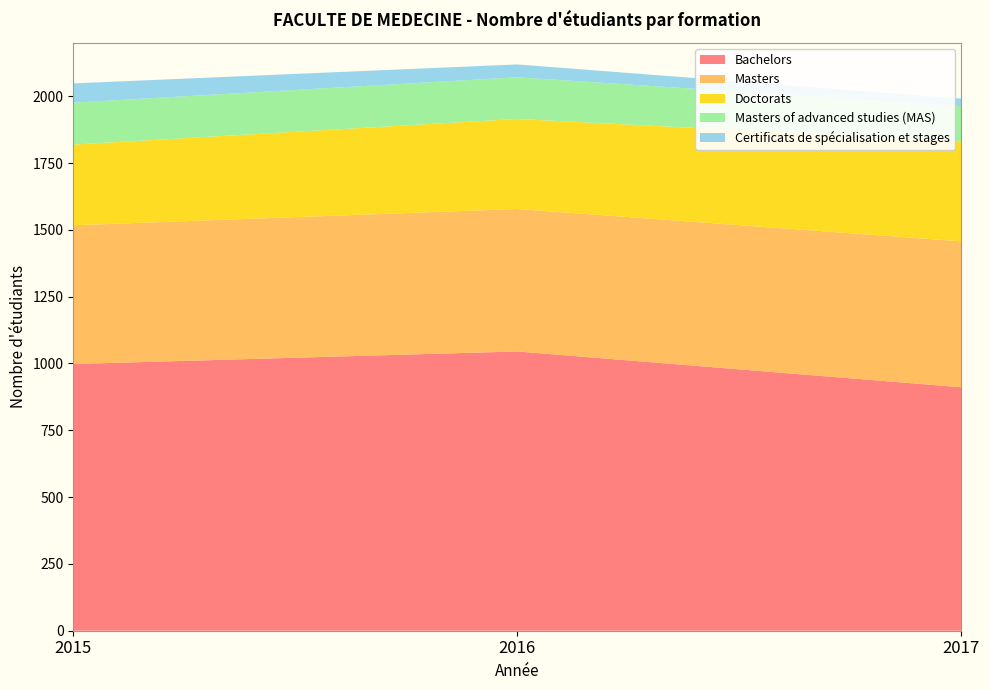

Reading left to right, list all the values displayed in this chart.

Bachelors: 998	1045	911
Masters: 519	533	546
Doctorats: 302	337	374
Masters of advanced studies (MAS): 157	156	132
Certificats de spécialisation et stages: 72	48	28